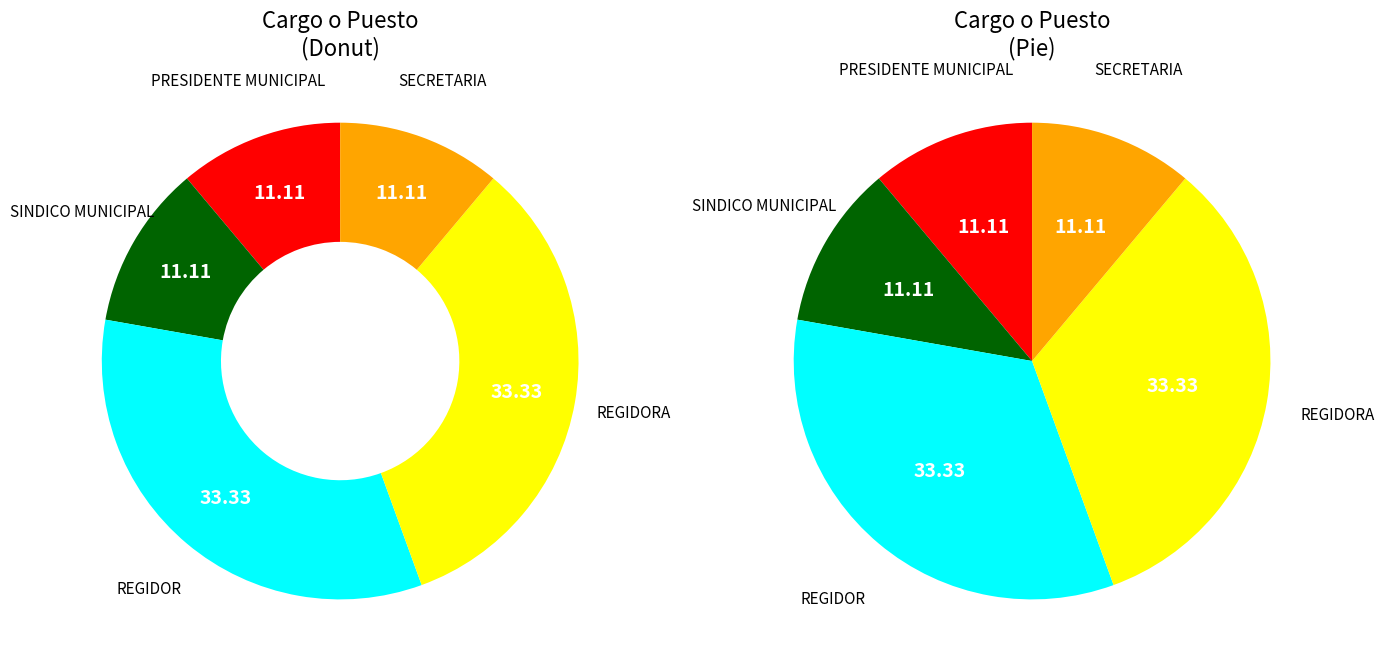

Is it true that SECRETARIA is 11% of the pie?

True